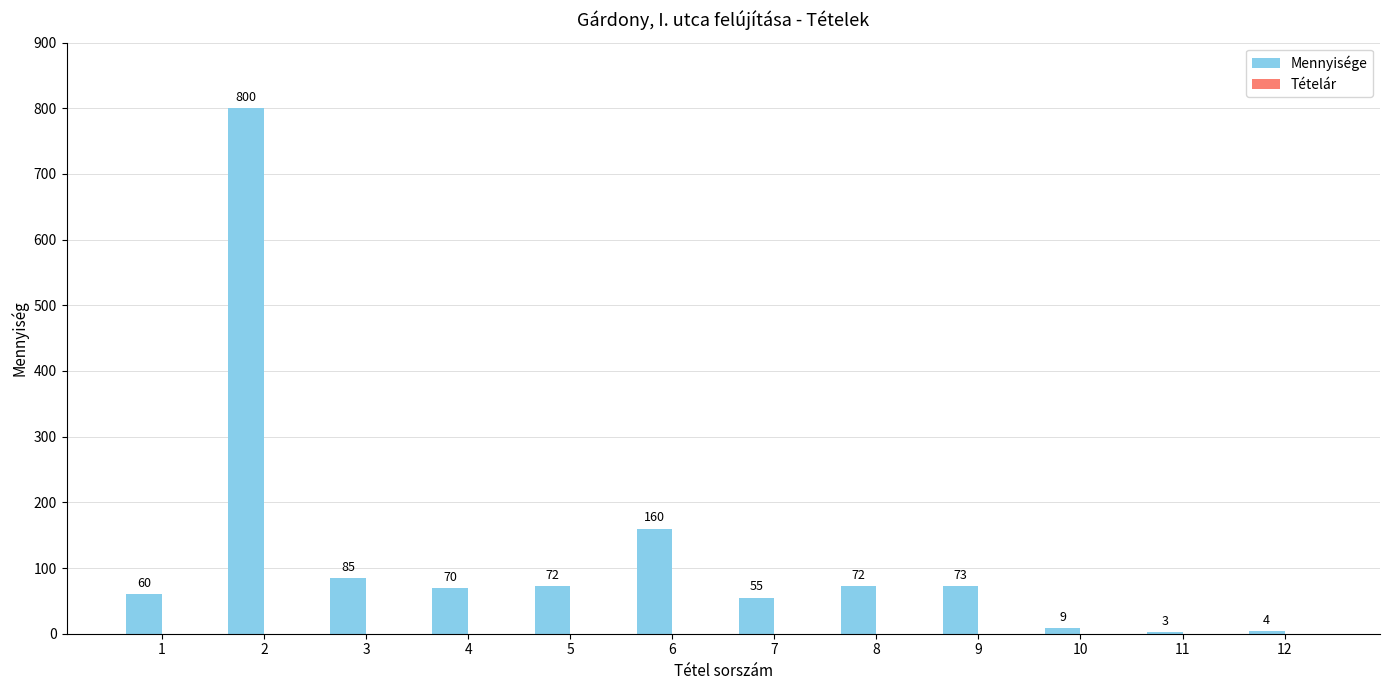

What is the value of the 8th bar from the left?

72